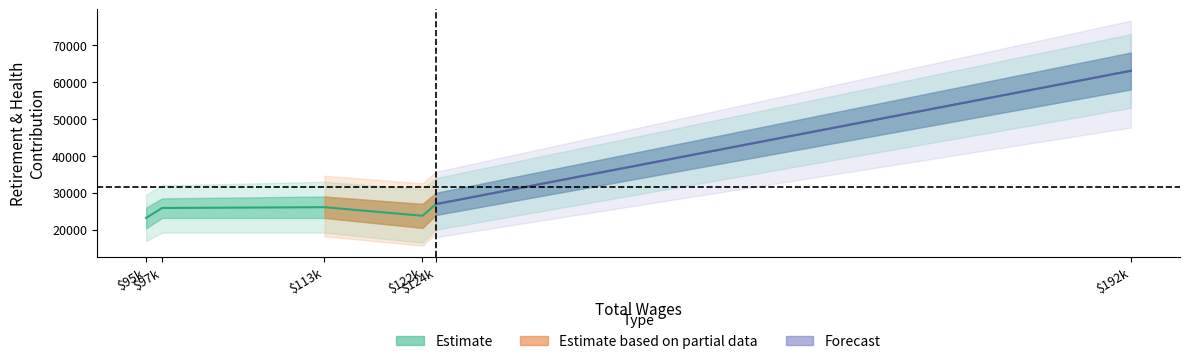

What is the sum of all values?

188983